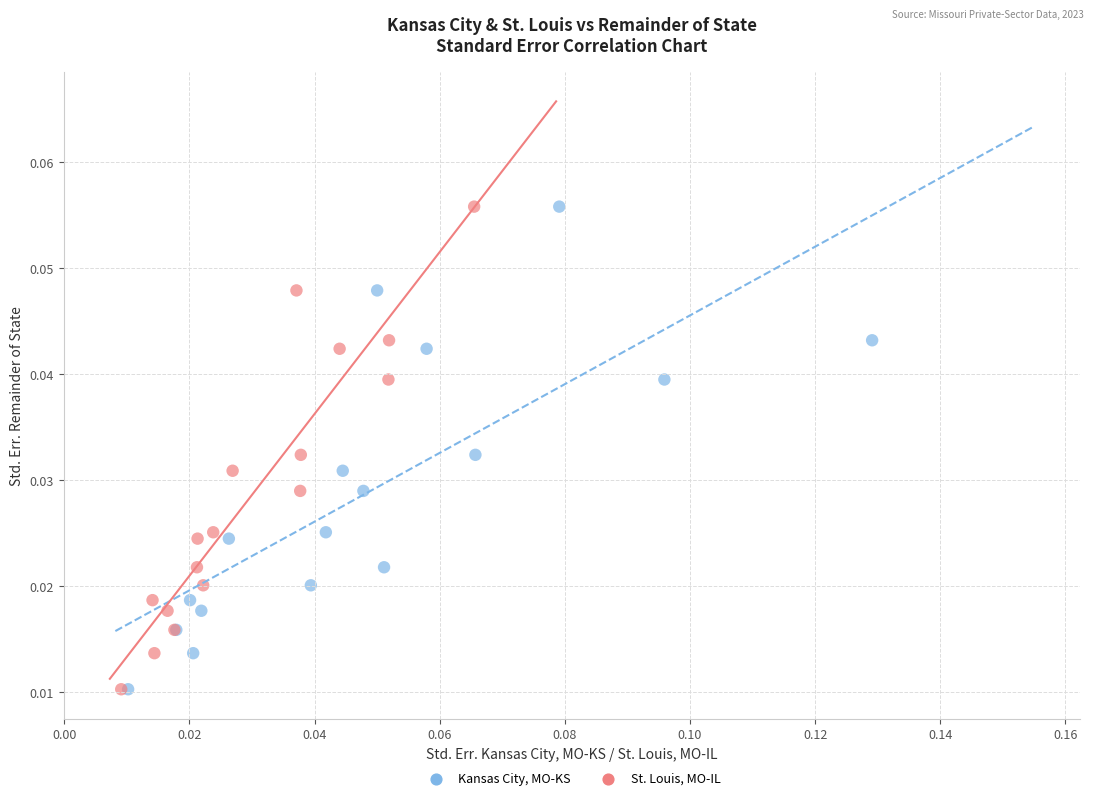

What are all the series names shown in the legend?

Kansas City, MO-KS, St. Louis, MO-IL